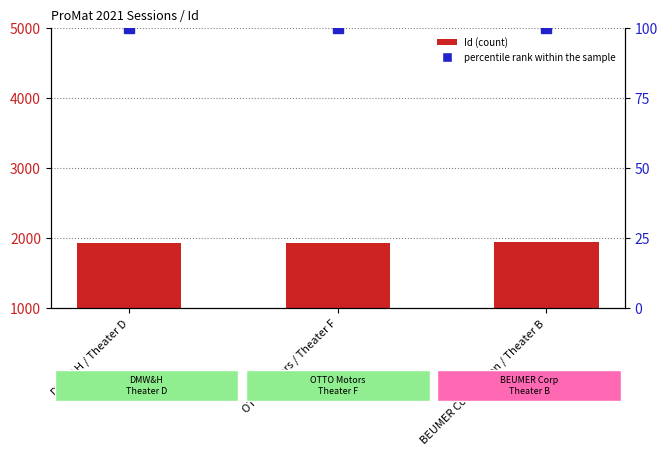

At which category is the sum across all series the highest?

BEUMER Corporation / Theater B